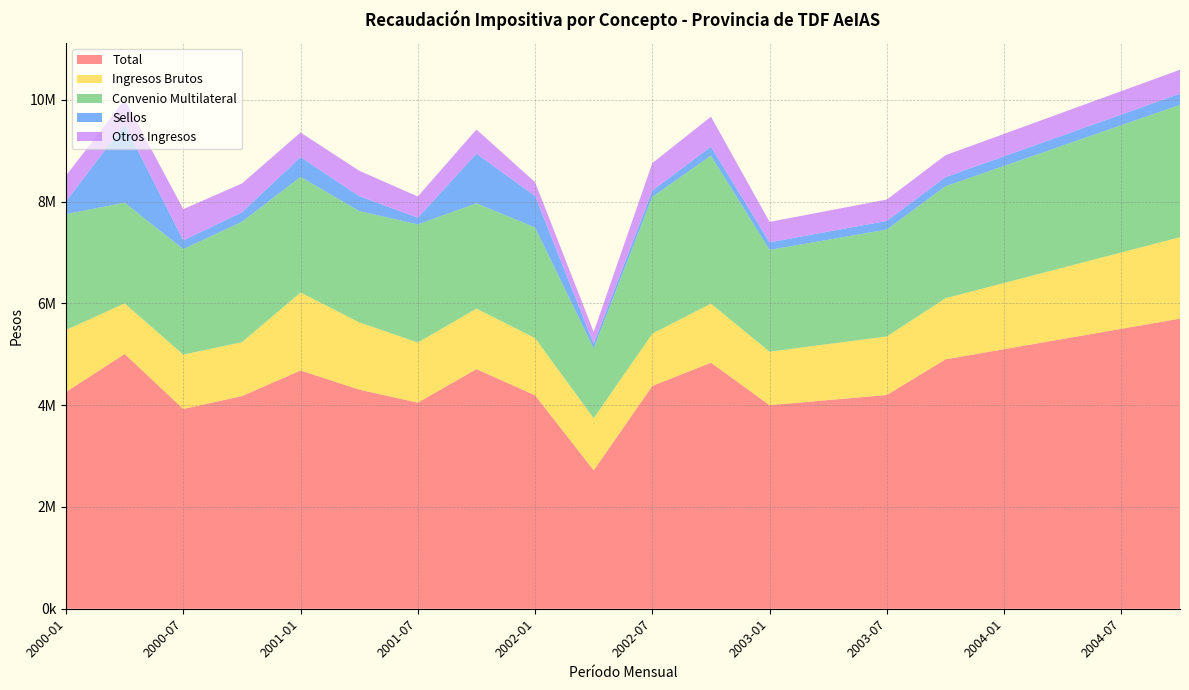

Reading right to left, transcribe all the data shown in this chart.

Total: 2004-10=5700000.0	2004-07=5500000.0	2004-04=5300000.0	2004-01=5100000.0	2003-10=4900000.0	2003-07=4200000.0	2003-04=4100000.0	2003-01=4000000.0	2002-10=4833995.1	2002-07=4377948.3	2002-04=2719759.6	2002-01=4194272.0	2001-10=4707905.7	2001-07=4050052.8	2001-04=4304375.9	2001-01=4681526.4	2000-10=4177964.9	2000-07=3925451.9	2000-04=5005428.9	2000-01=4260007.0
Ingresos Brutos: 2004-10=1600000.0	2004-07=1500000.0	2004-04=1400000.0	2004-01=1300000.0	2003-10=1200000.0	2003-07=1150000.0	2003-04=1100000.0	2003-01=1050000.0	2002-10=1160798.6	2002-07=1025448.7	2002-04=1022804.2	2002-01=1123434.4	2001-10=1187478.2	2001-07=1180590.0	2001-04=1323214.3	2001-01=1531434.7	2000-10=1058644.5	2000-07=1067523.4	2000-04=994279.5	2000-01=1215924.6
Convenio Multilateral: 2004-10=2600000.0	2004-07=2500000.0	2004-04=2400000.0	2004-01=2300000.0	2003-10=2200000.0	2003-07=2100000.0	2003-04=2050000.0	2003-01=2000000.0	2002-10=2907215.4	2002-07=2688306.9	2002-04=1371922.4	2002-01=2173870.1	2001-10=2070009.4	2001-07=2320399.2	2001-04=2186045.9	2001-01=2270872.4	2000-10=2365527.8	2000-07=2072969.9	2000-04=1978337.9	2000-01=2276199.5
Sellos: 2004-10=220000.0	2004-07=210000.0	2004-04=200000.0	2004-01=190000.0	2003-10=180000.0	2003-07=170000.0	2003-04=160000.0	2003-01=150000.0	2002-10=176557.7	2002-07=124441.2	2002-04=94278.9	2002-01=619397.6	2001-10=976072.7	2001-07=131720.5	2001-04=293677.0	2001-01=389791.1	2000-10=186731.8	2000-07=171670.9	2000-04=1538749.7	2000-01=254089.6
Otros Ingresos: 2004-10=470000.0	2004-07=460000.0	2004-04=450000.0	2004-01=440000.0	2003-10=430000.0	2003-07=420000.0	2003-04=410000.0	2003-01=400000.0	2002-10=589178.2	2002-07=539034.6	2002-04=230367.9	2002-01=269612.4	2001-10=474295.1	2001-07=415989.4	2001-04=498168.4	2001-01=483440.8	2000-10=565896.5	2000-07=613016.6	2000-04=487684.7	2000-01=503328.9